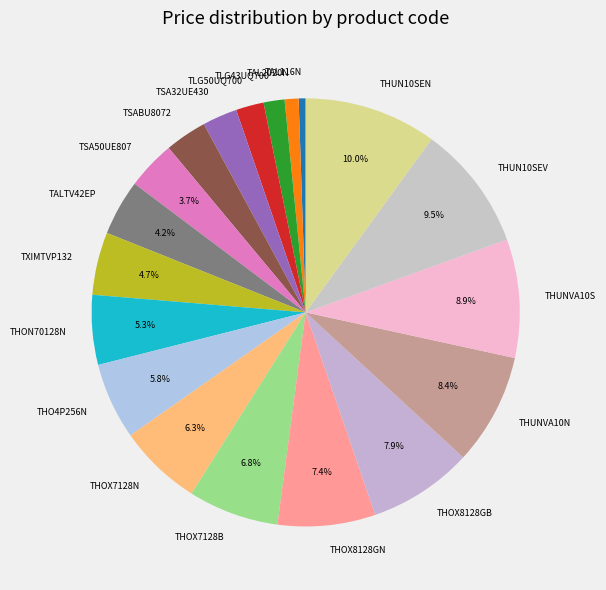

To the nearest percent, what percentage of the pie is TSA50UE807?

4%